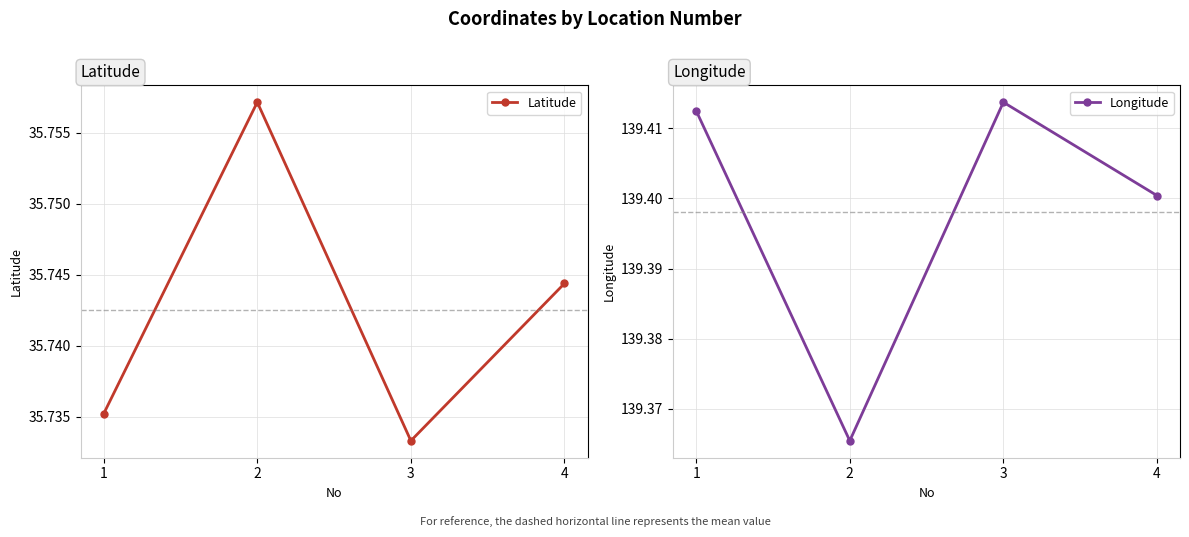

At 1, list the series in order from smallest to largest.

Latitude, Longitude